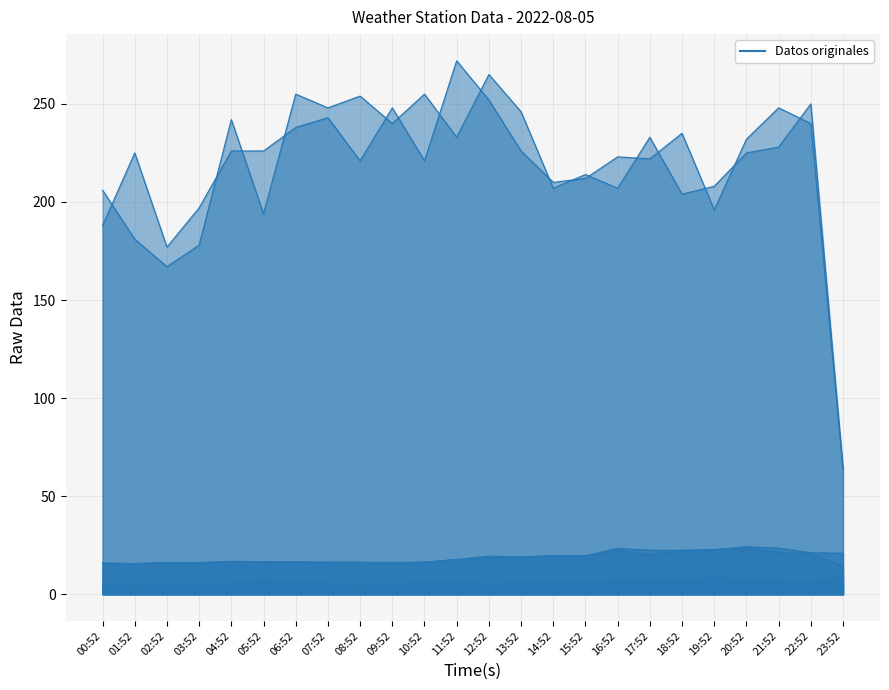

Reading left to right, extract all data points from this chart.

WIND_DIR_GUST: 00:52=206.0	01:52=181.0	02:52=167.0	03:52=178.0	04:52=242.0	05:52=194.0	06:52=255.0	07:52=248.0	08:52=254.0	09:52=240.0	10:52=255.0	11:52=233.0	12:52=265.0	13:52=246.0	14:52=207.0	15:52=214.0	16:52=207.0	17:52=233.0	18:52=204.0	19:52=208.0	20:52=225.0	21:52=228.0	22:52=250.0	23:52=64.0
WIND_DIR: 00:52=188.0	01:52=225.0	02:52=177.0	03:52=197.0	04:52=226.0	05:52=226.0	06:52=238.0	07:52=243.0	08:52=221.0	09:52=248.0	10:52=221.0	11:52=272.0	12:52=252.0	13:52=226.0	14:52=210.0	15:52=212.0	16:52=223.0	17:52=222.0	18:52=235.0	19:52=196.0	20:52=232.0	21:52=248.0	22:52=240.0	23:52=64.0
AIR_TEMP: 00:52=15.5	01:52=15.6	02:52=16.1	03:52=16.1	04:52=16.6	05:52=16.5	06:52=16.3	07:52=16.3	08:52=16.2	09:52=15.9	10:52=16.3	11:52=17.7	12:52=18.7	13:52=19.0	14:52=19.5	15:52=19.5	16:52=22.4	17:52=20.2	18:52=22.3	19:52=22.7	20:52=23.6	21:52=21.2	22:52=20.5	23:52=14.4
WIND_SPEED: 00:52=3.1	01:52=1.0	02:52=2.6	03:52=2.5	04:52=3.1	05:52=4.0	06:52=3.1	07:52=1.7	08:52=1.3	09:52=3.1	10:52=2.9	11:52=2.8	12:52=3.0	13:52=3.1	14:52=4.2	15:52=3.1	16:52=4.1	17:52=4.1	18:52=3.4	19:52=4.3	20:52=4.6	21:52=3.0	22:52=2.7	23:52=5.0
WIND_SPEED_GUST: 00:52=5.8	01:52=3.9	02:52=5.1	03:52=5.2	04:52=5.4	05:52=7.2	06:52=6.1	07:52=5.8	08:52=3.8	09:52=5.1	10:52=6.2	11:52=6.1	12:52=5.4	13:52=5.8	14:52=6.3	15:52=5.6	16:52=7.5	17:52=7.7	18:52=7.4	19:52=8.4	20:52=7.6	21:52=7.2	22:52=6.4	23:52=8.6
AIR_TEMP_MAX: 00:52=16.0	01:52=15.6	02:52=16.1	03:52=16.1	04:52=16.7	05:52=16.6	06:52=16.5	07:52=16.3	08:52=16.3	09:52=16.2	10:52=16.3	11:52=17.7	12:52=19.4	13:52=19.0	14:52=19.7	15:52=19.6	16:52=23.4	17:52=22.4	18:52=22.4	19:52=22.7	20:52=24.2	21:52=23.5	22:52=21.1	23:52=20.9